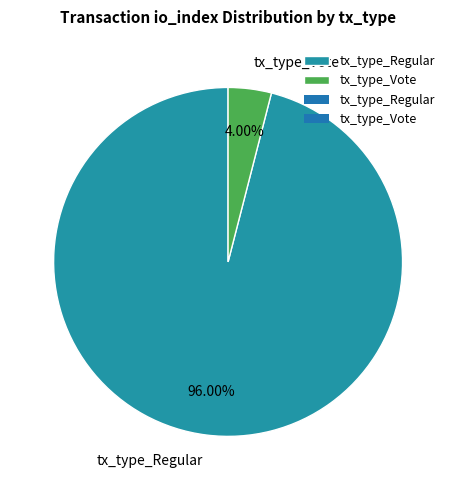

Which category accounts for the majority?

tx_type_Regular